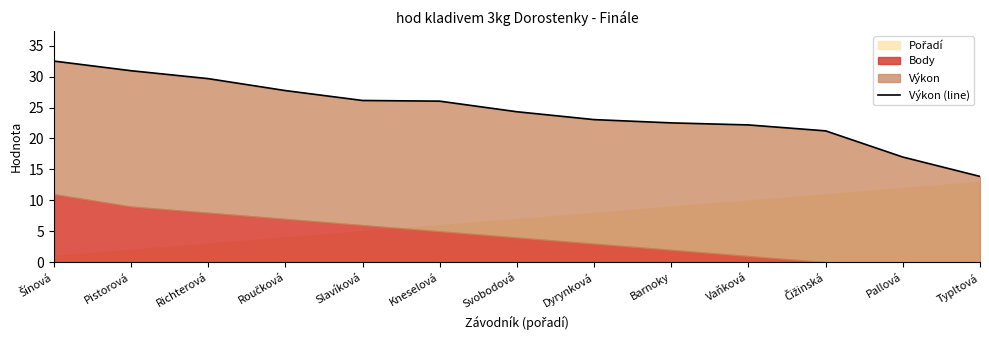

What is the difference between the second highest and minimum values?

17.1